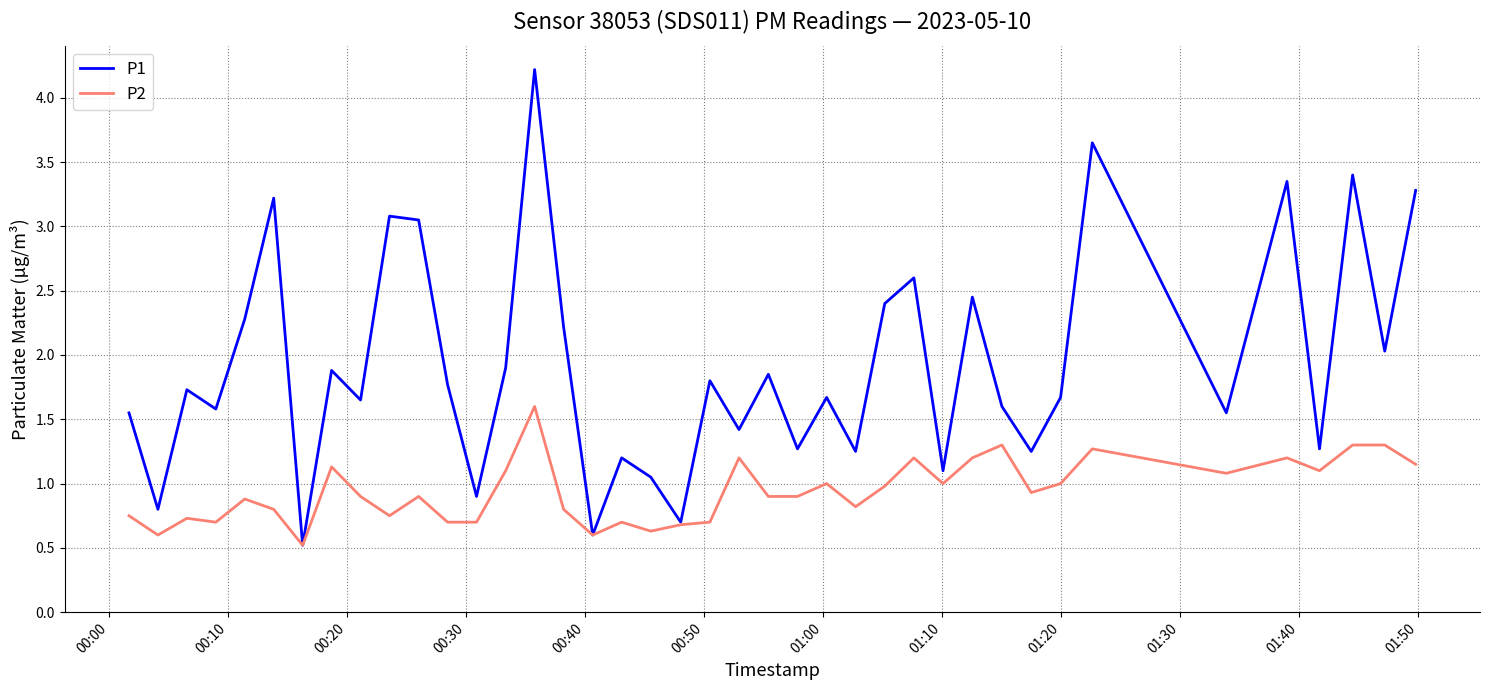

List the series in order of their overall mean, lowest first.

P2, P1